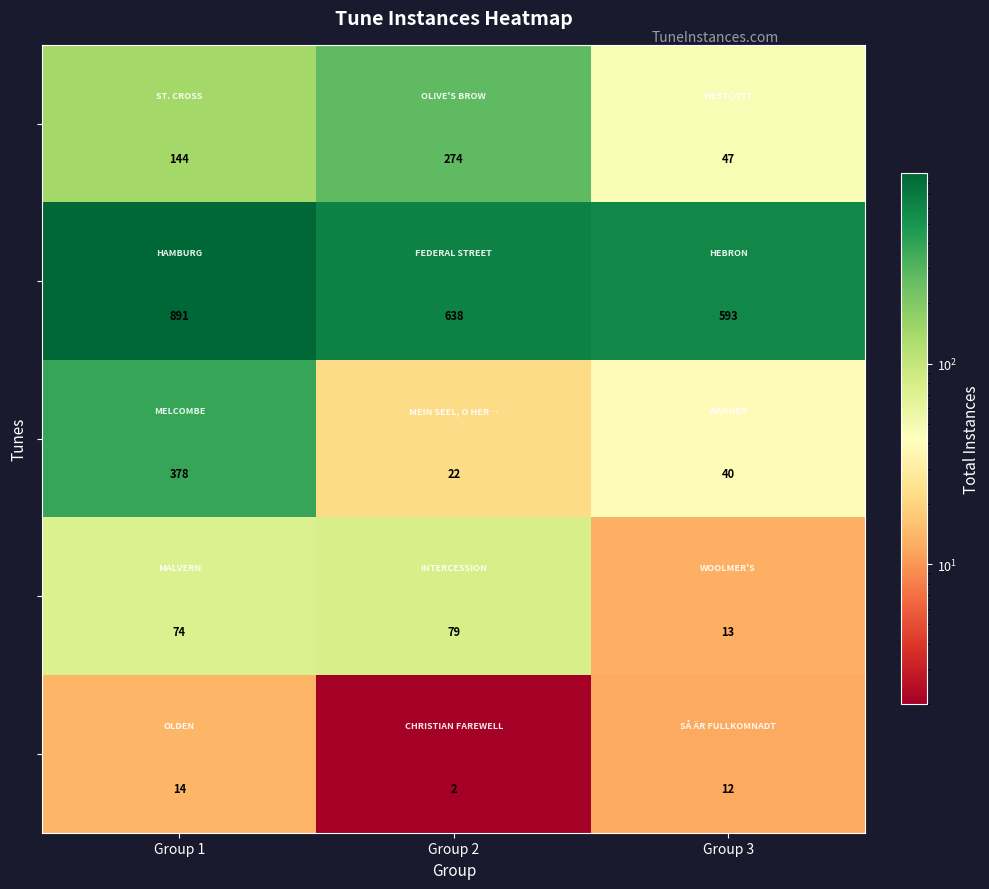

What is the spread (max minus min) of values at Group 3?

581